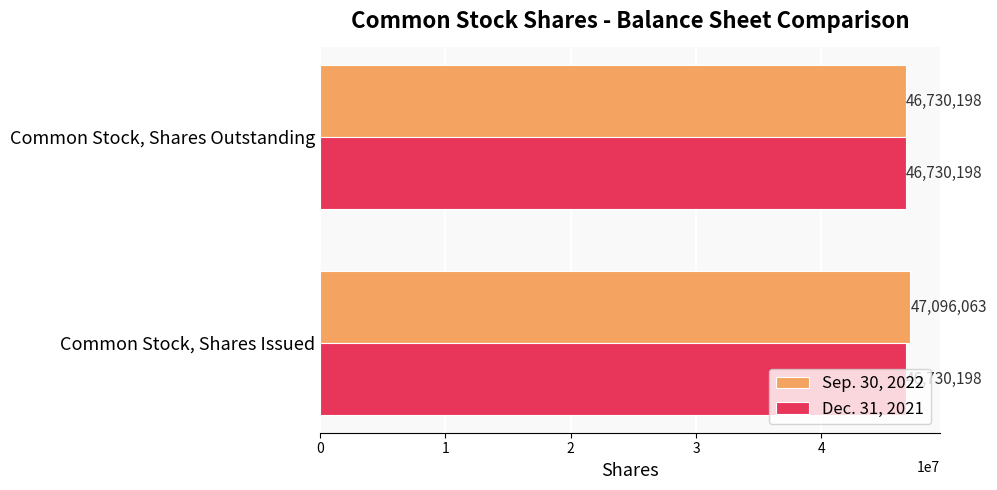

At which label does Sep. 30, 2022 reach its minimum?

Common Stock, Shares Outstanding